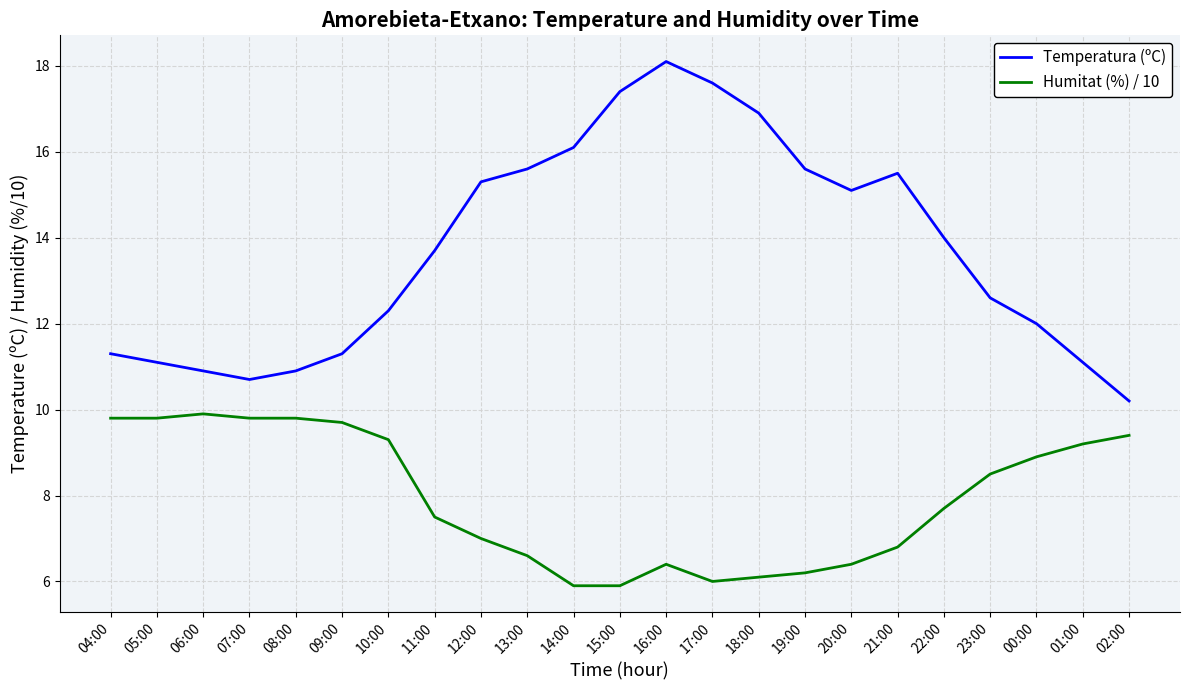

List the series in order of their overall mean, lowest first.

Humitat (%) / 10, Temperatura (ºC)